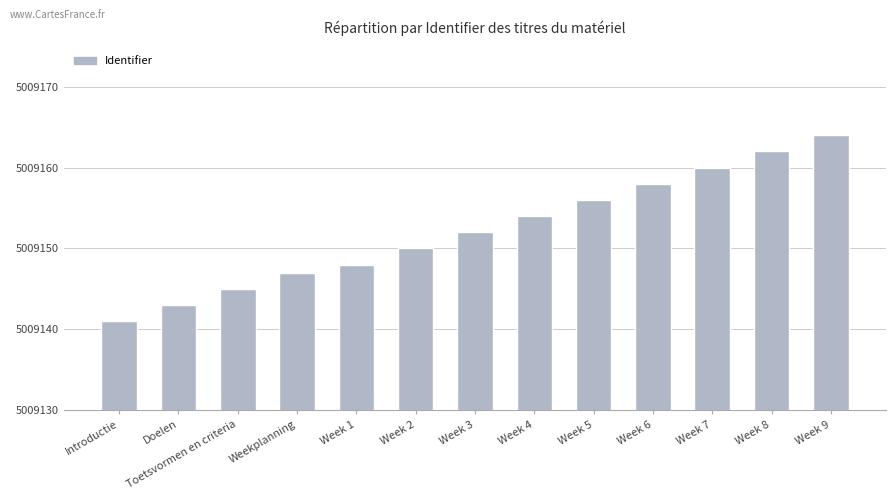

How many bars are there in total?

13